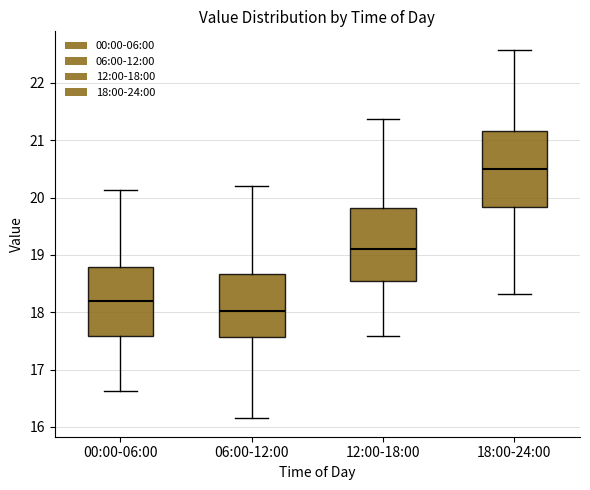

Reading left to right, transcribe this box plot: for each box, give where its median line is, the range the box spans, and where its two whiskers end, as read against the y-axis. The values are not printed on the chart, so give them approximately, as read against the axis.

00:00-06:00: median 18.2, box 17.6 to 18.8, whiskers 16.6 to 20.1
06:00-12:00: median 18.0, box 17.6 to 18.7, whiskers 16.2 to 20.2
12:00-18:00: median 19.1, box 18.5 to 19.8, whiskers 17.6 to 21.4
18:00-24:00: median 20.5, box 19.8 to 21.2, whiskers 18.3 to 22.6